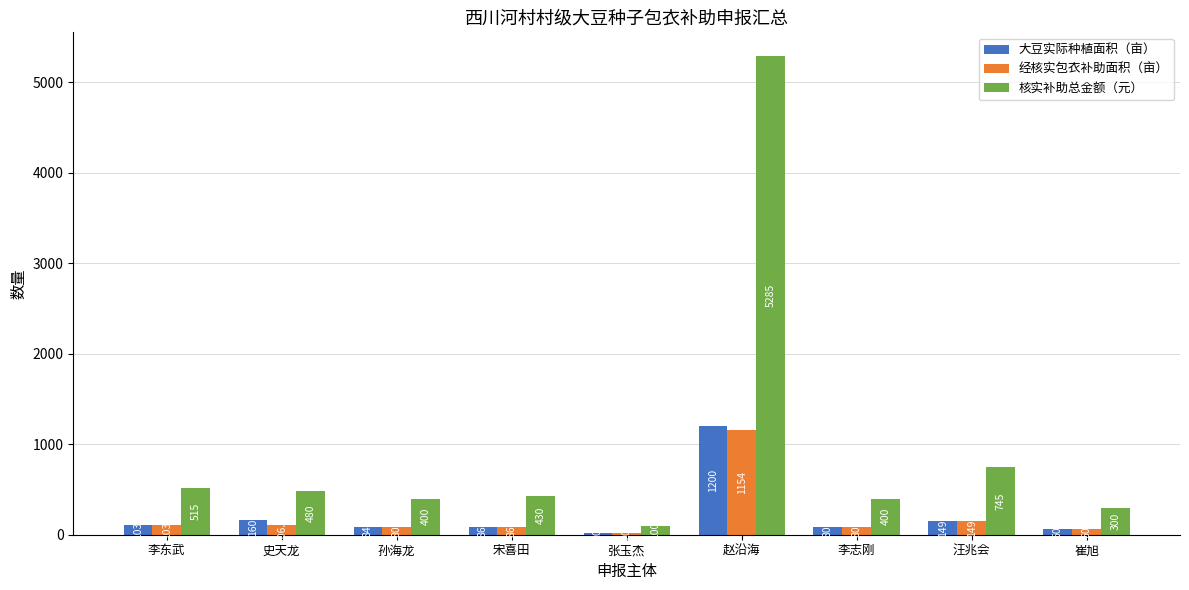

At which category is the sum across all series the highest?

赵沿海